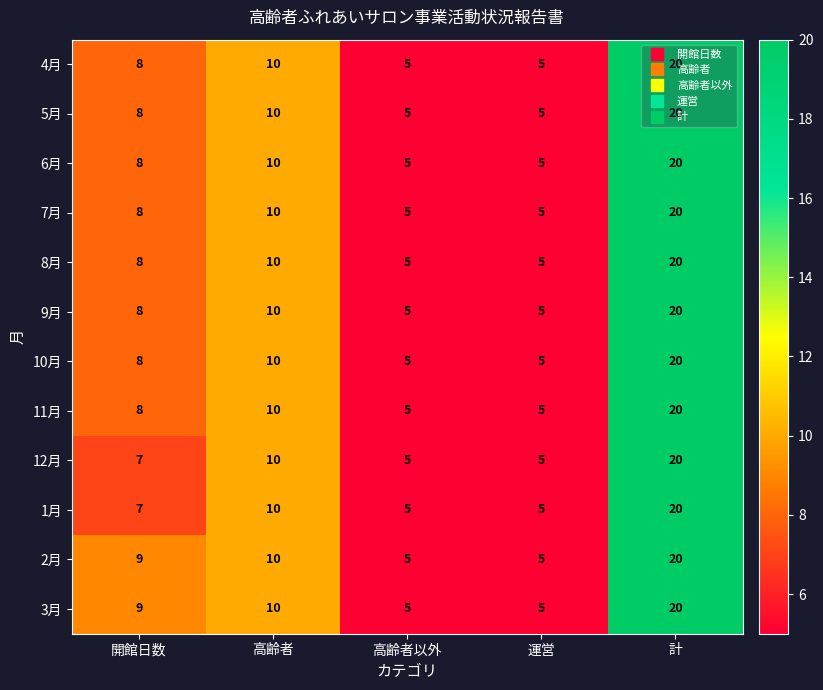

Where is 11月 nearest to the value 12?

高齢者